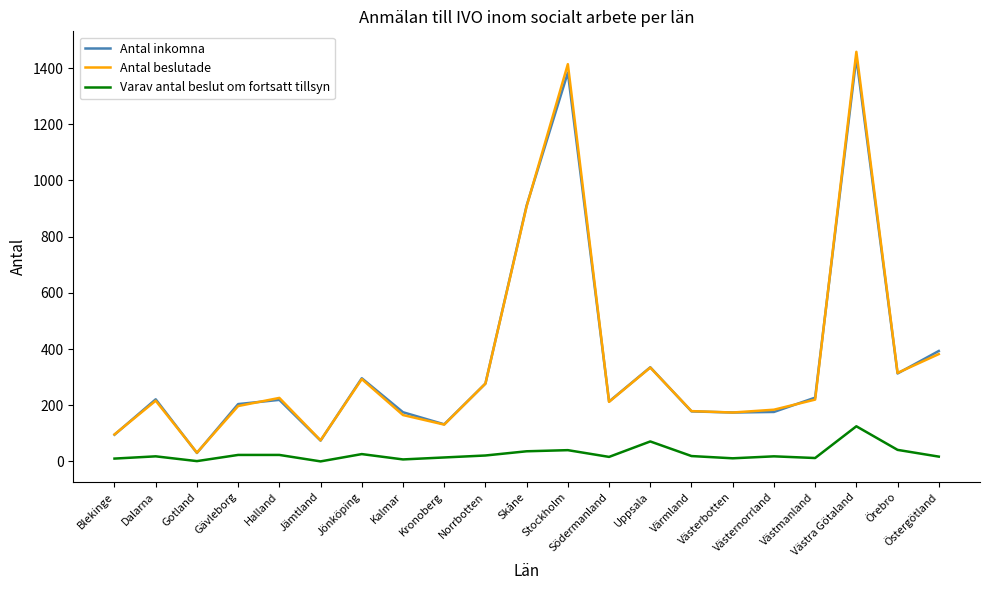

How many values in the Varav antal beslut om fortsatt tillsyn series are below 18?

9